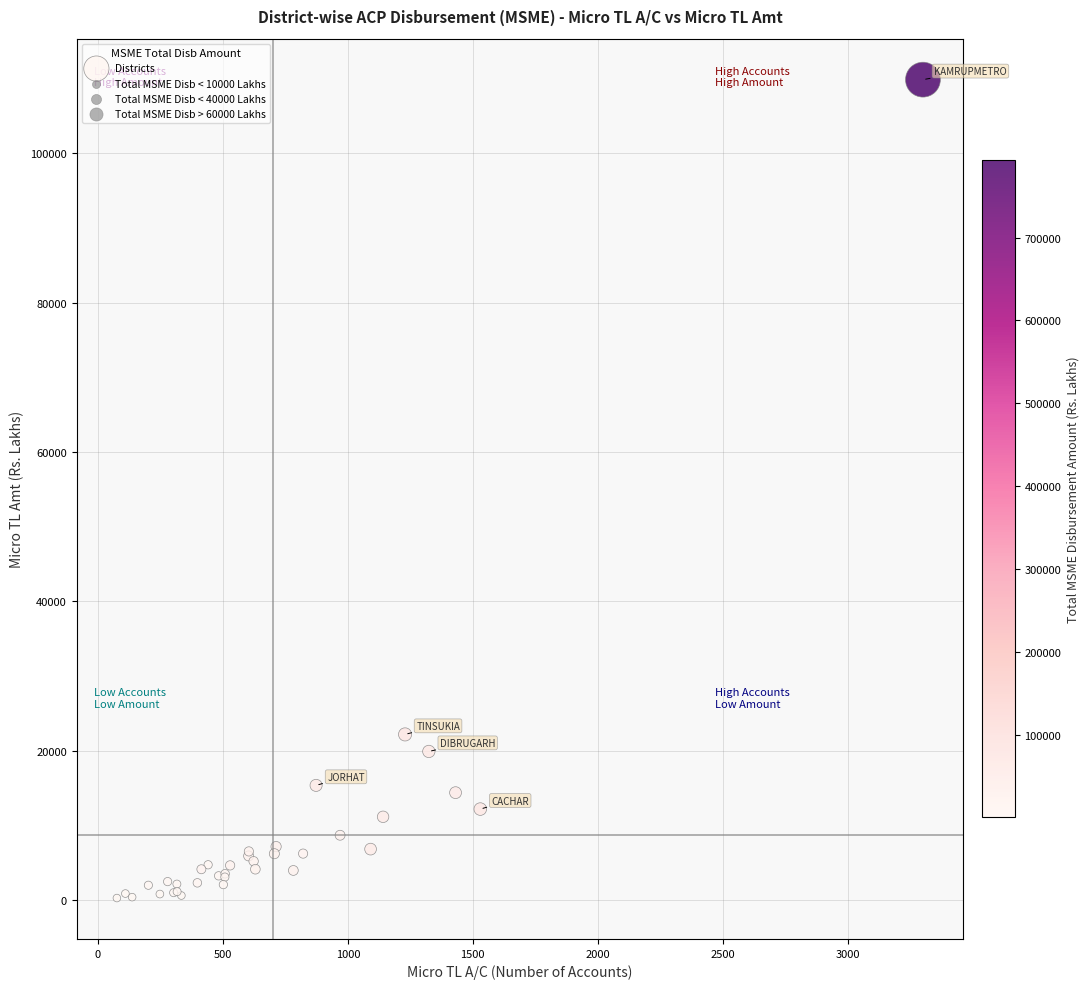

What Y value in the scatter plot is closest to 55066?

22189.0